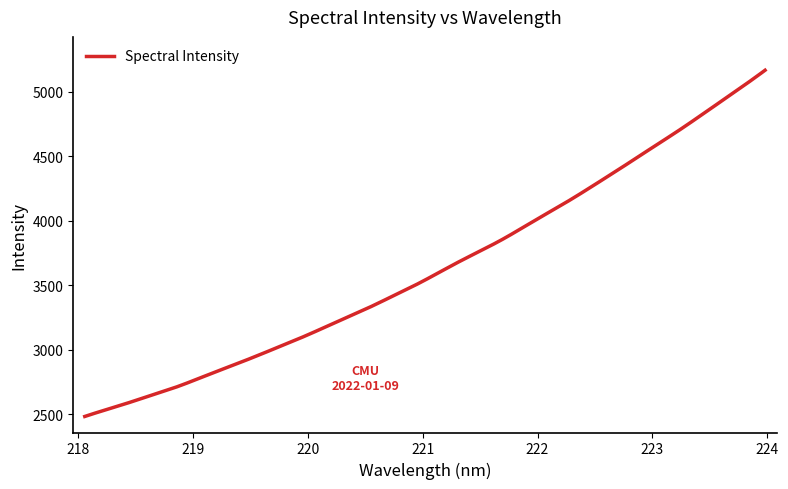

Count the number of categories in the chart.

400